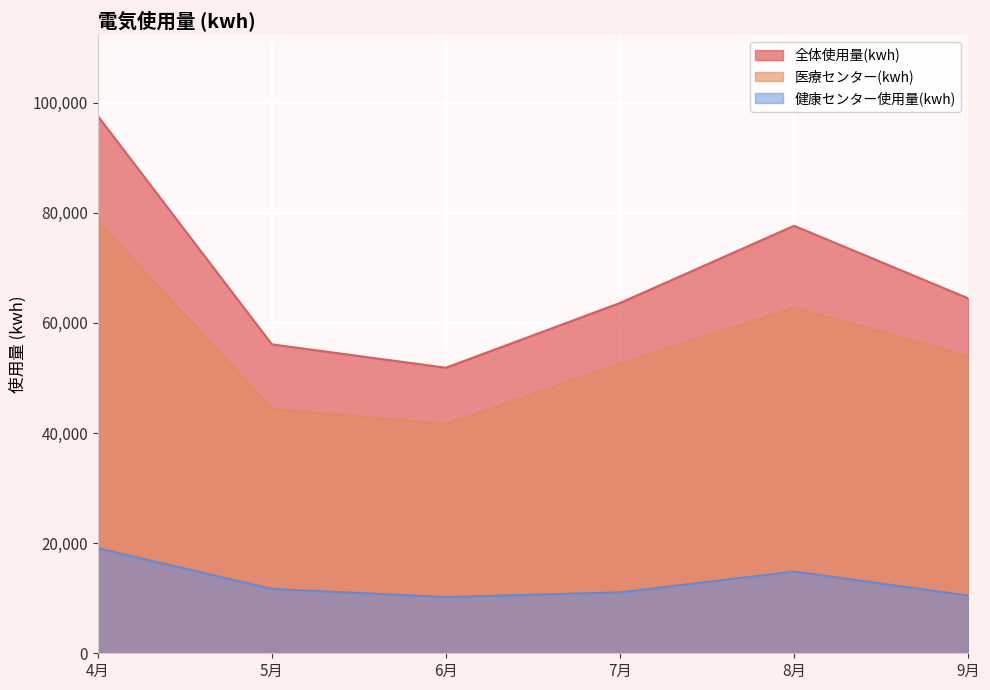

True or false: 全体使用量(kwh) has a value of 86862 at 9月.

False